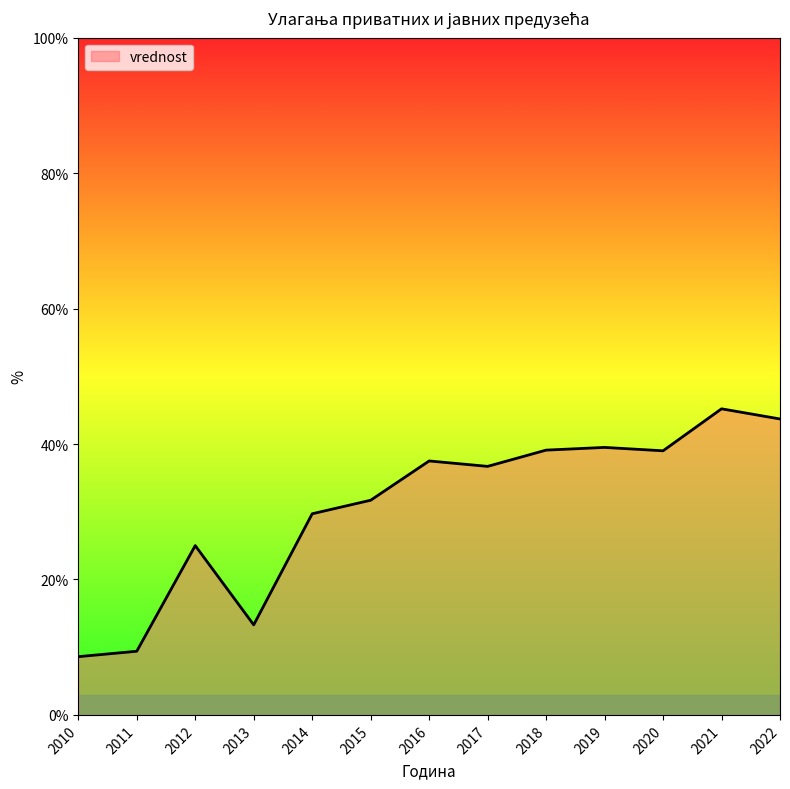

True or false: the data has more than 2 interior local peaks.

True